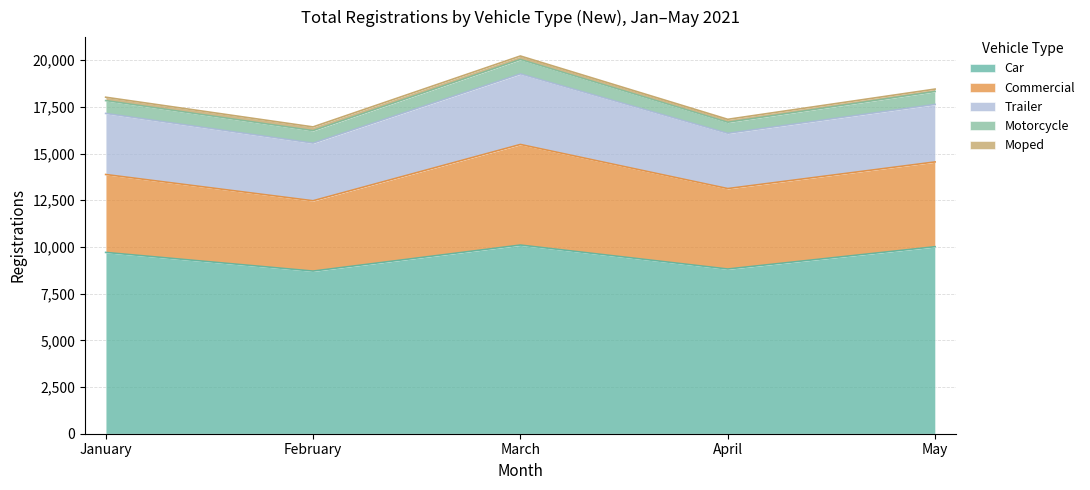

At which label does Motorcycle reach its peak?

March